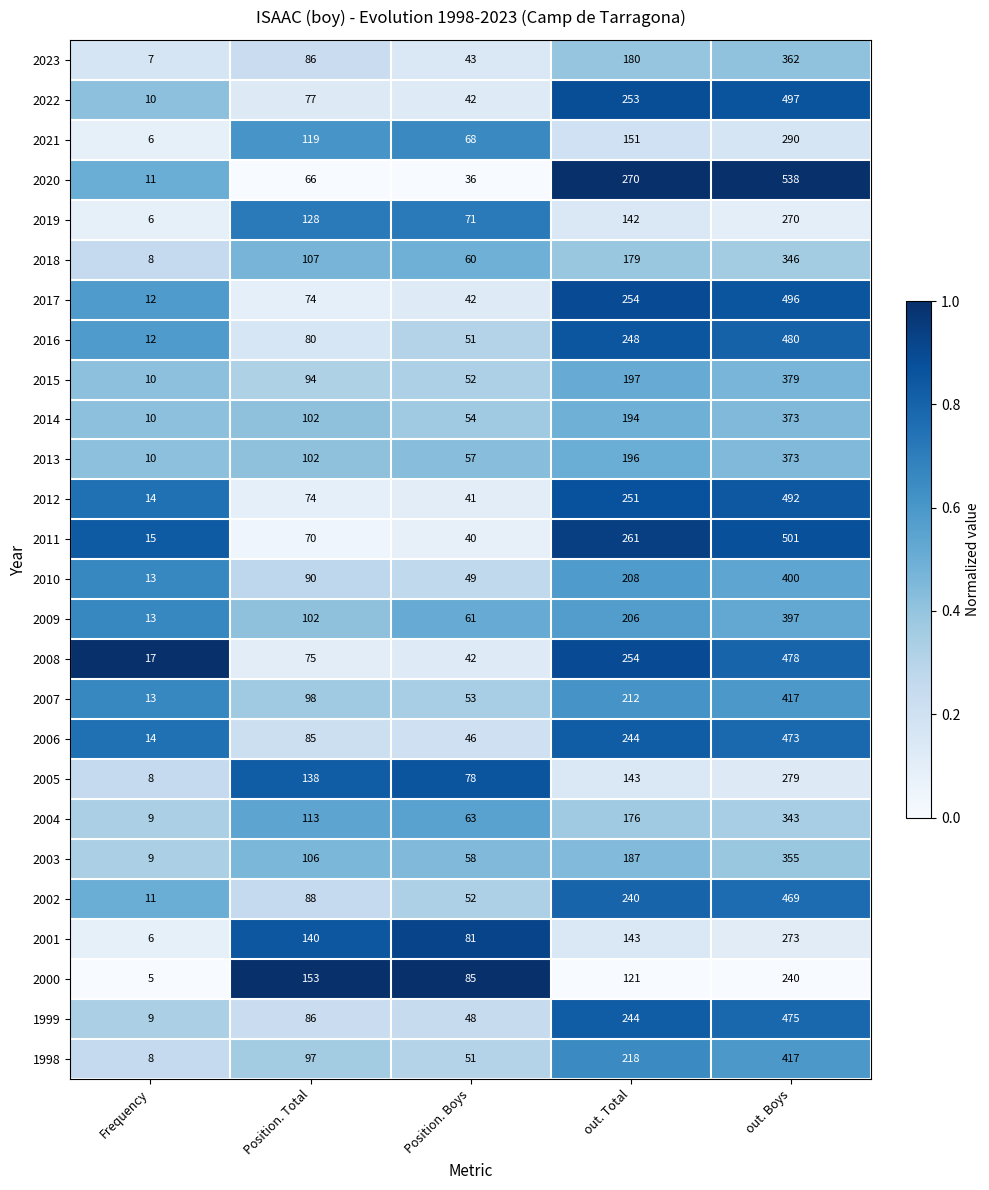

What is the maximum value for 2017?

496